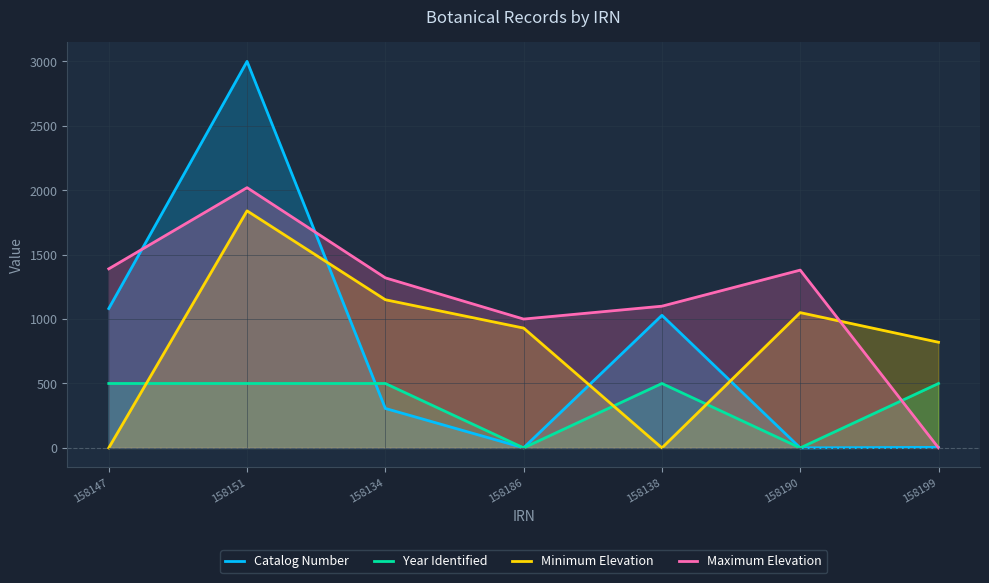

Count the number of data series in this chart.

4